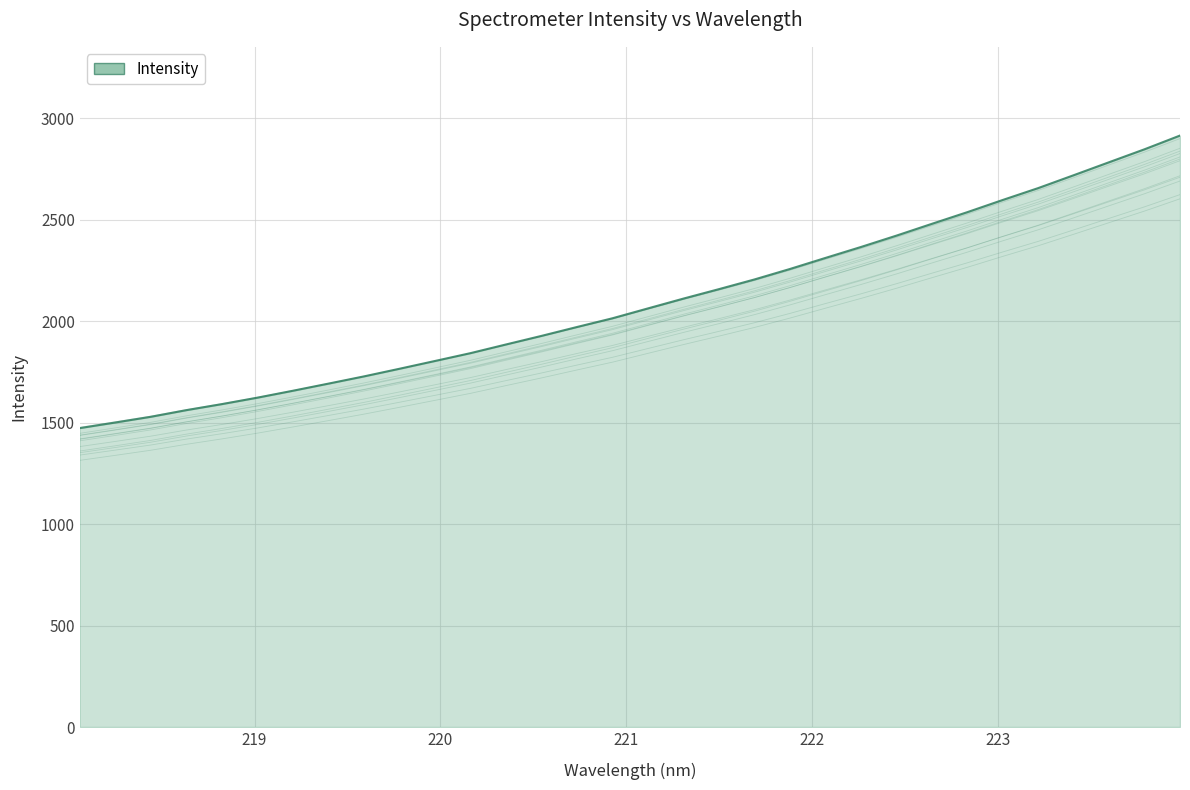

Read the value at 222.4538.

2321.6